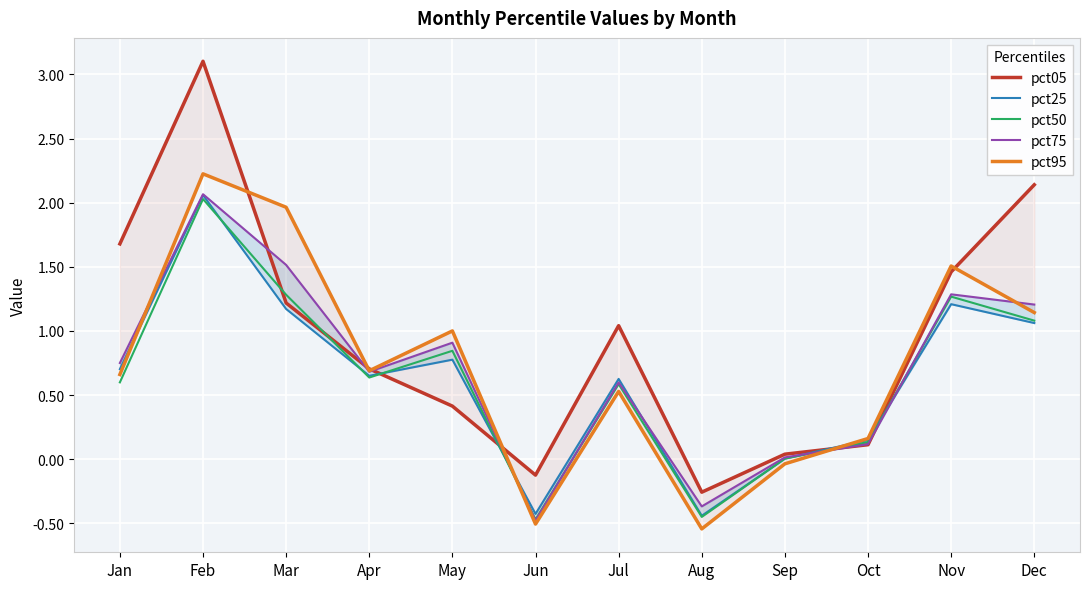

Where is pct25 nearest to the value 0?

Sep